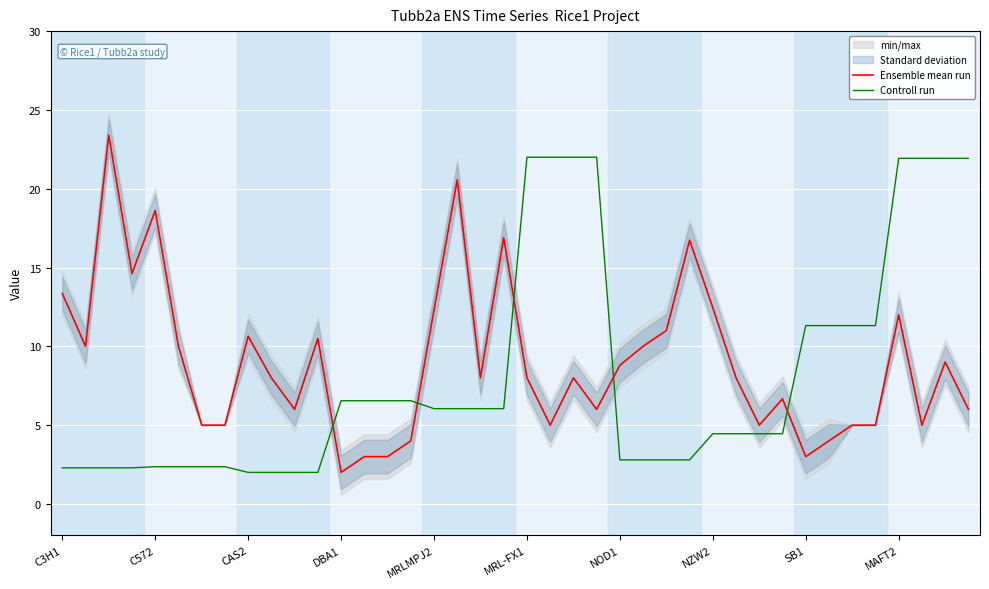

Read the Controll run value at CAS2.

2.0